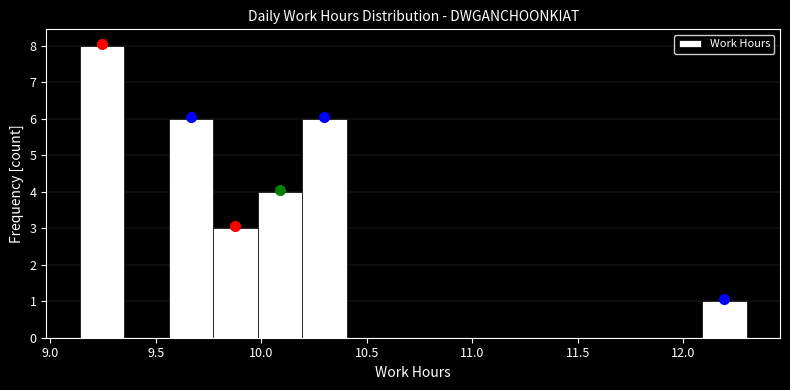

Reading left to right, list every bar in this chart as the range it spans on the x-axis followed by its height. Neither the bar edges nor the heights are printed on the chart, so give them approximately, as read against the axes.

9.15 to 9.35: 8
9.35 to 9.55: 0
9.55 to 9.75: 6
9.75 to 10.00: 3
10.00 to 10.20: 4
10.20 to 10.40: 6
10.40 to 10.60: 0
10.60 to 10.85: 0
10.85 to 11.05: 0
11.05 to 11.25: 0
11.25 to 11.45: 0
11.45 to 11.65: 0
11.65 to 11.90: 0
11.90 to 12.10: 0
12.10 to 12.30: 1